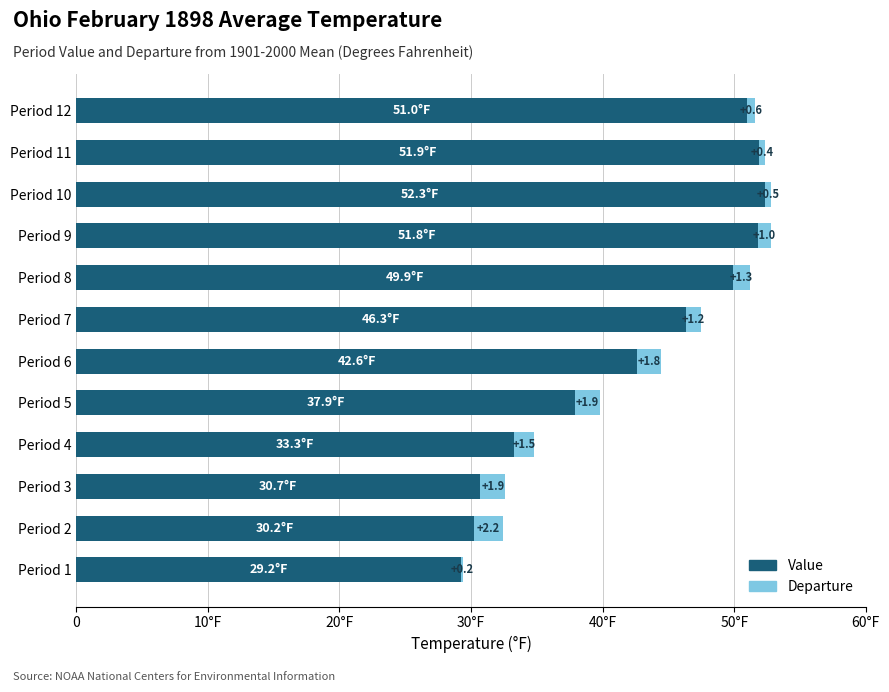

What are all the series names shown in the legend?

Value, Departure